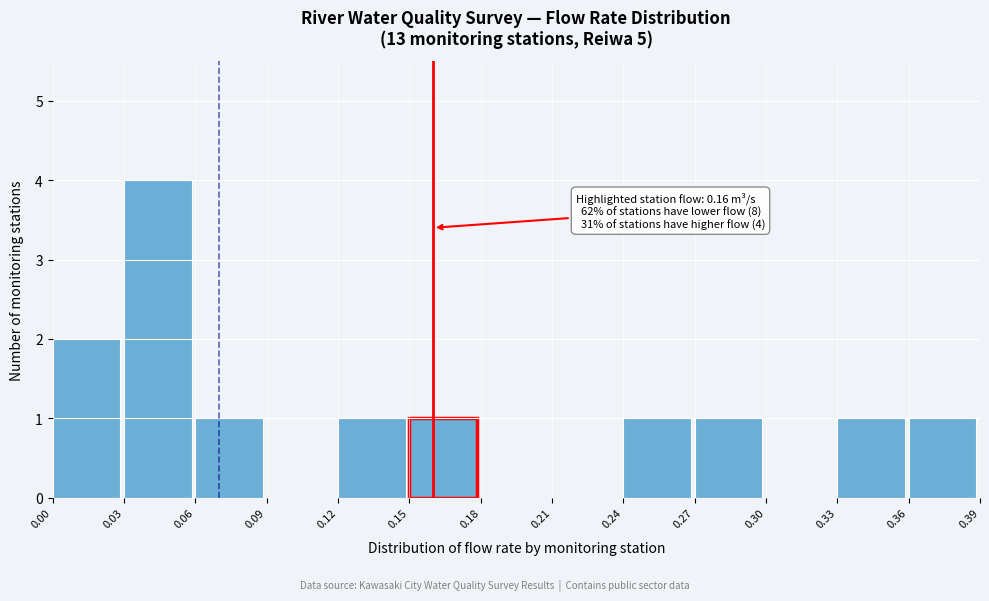

Which range on the x-axis has the tallest bar?

0.03 to 0.06